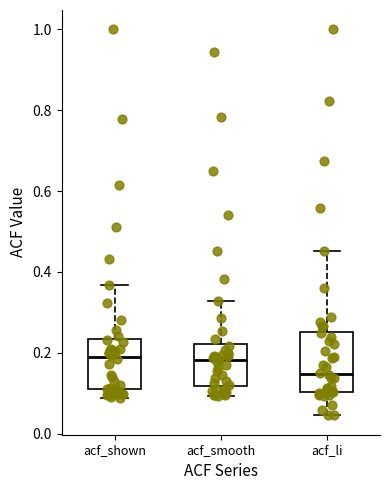

Reading left to right, read every box against the y-axis: the position of its median line, the range the box covers, and the ends of its whiskers. The values are not printed on the chart, so give them approximately, as read against the axis.

acf_shown: median 0.18, box 0.10 to 0.24, whiskers 0.08 to 0.36
acf_smooth: median 0.18, box 0.12 to 0.22, whiskers 0.10 to 0.32
acf_li: median 0.14, box 0.10 to 0.26, whiskers 0.04 to 0.46